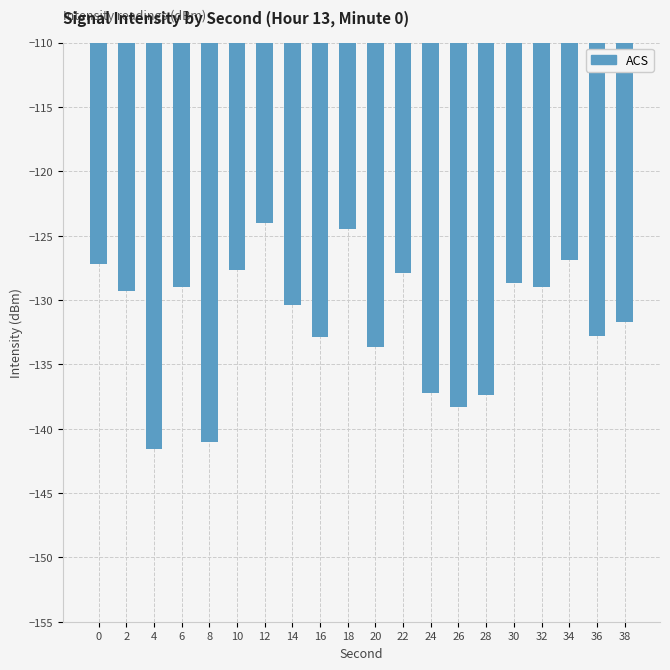

The chart shows a value of -126.9 at 34. True or false?

True